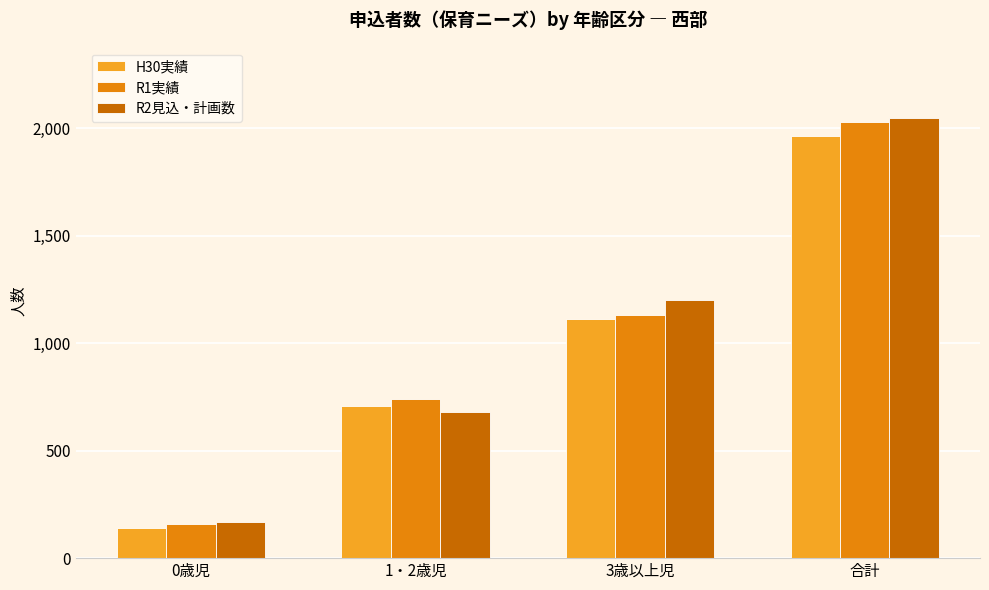

What position from the left is 1・2歳児?

2